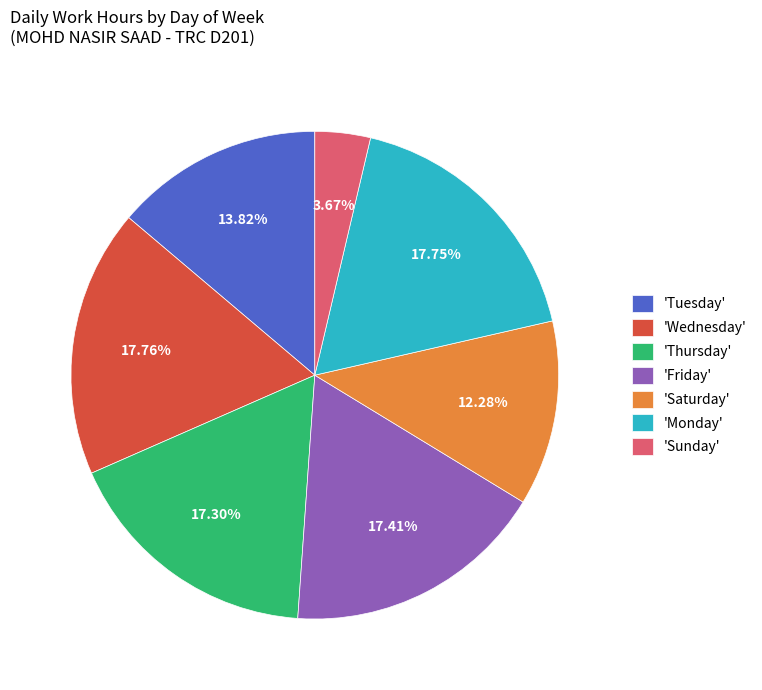

Which has a higher value, 'Thursday' or 'Tuesday'?

'Thursday'